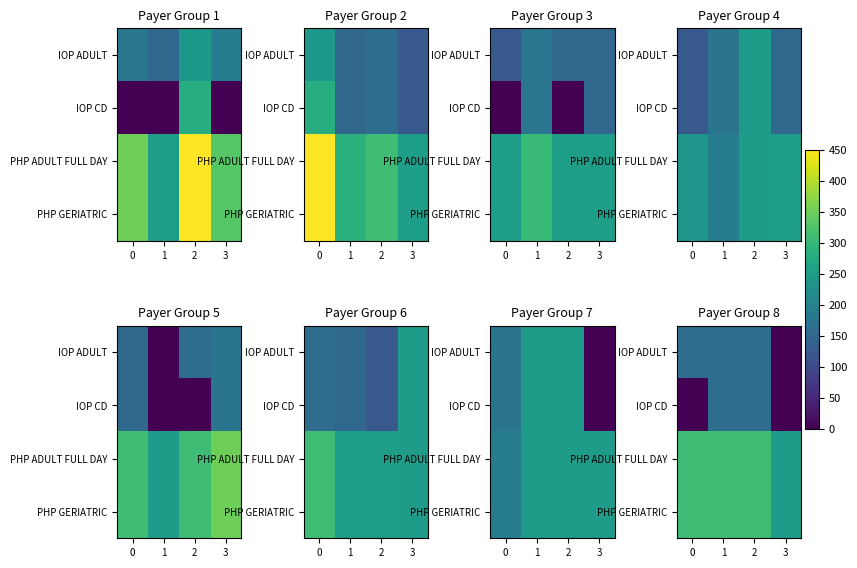

How many categories are shown in the chart?

4